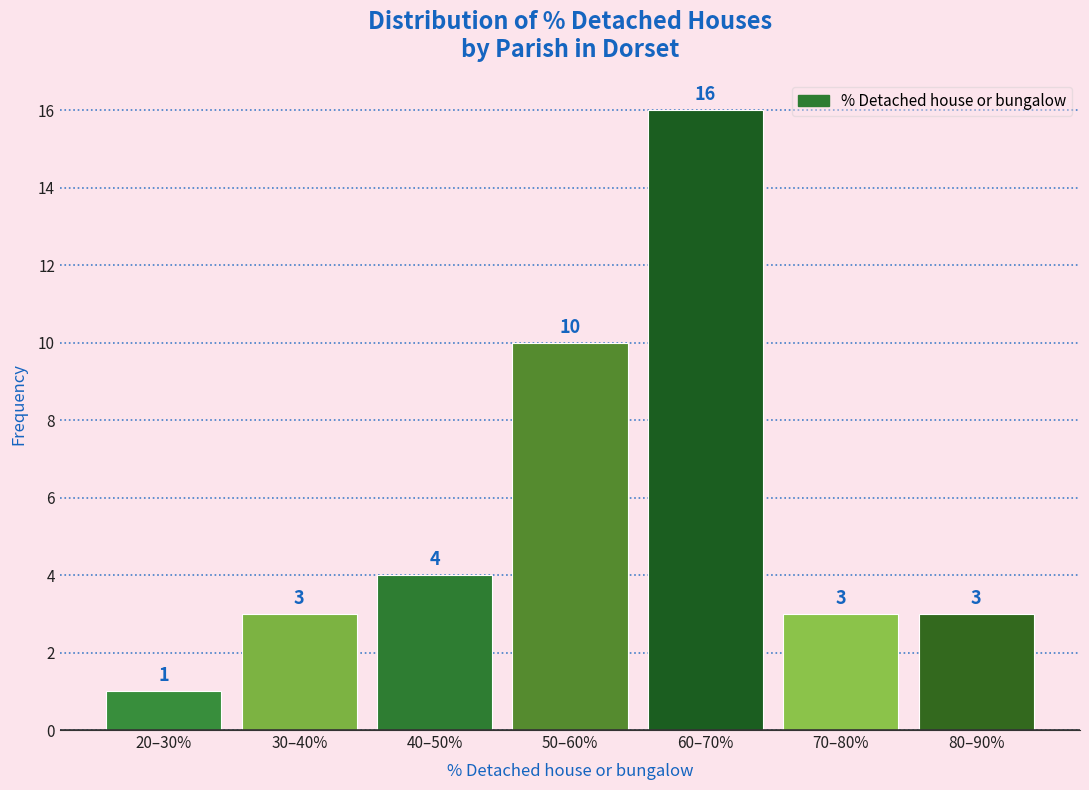

Reading left to right, list all the values displayed in this chart.

20–30%=1	30–40%=3	40–50%=4	50–60%=10	60–70%=16	70–80%=3	80–90%=3